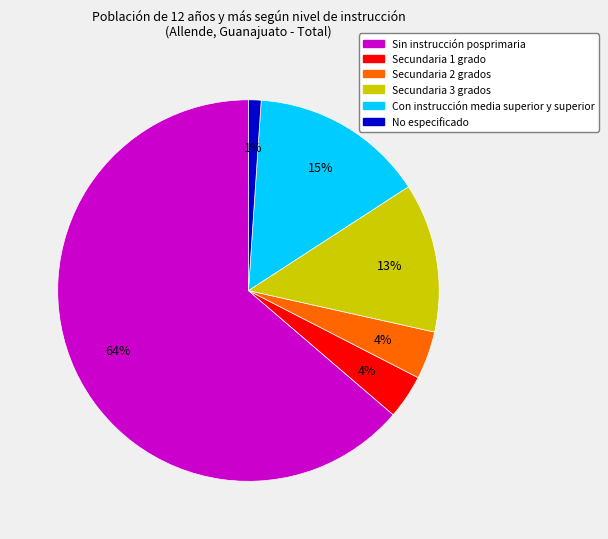

Is it true that Secundaria 1 grado is 4% of the pie?

True